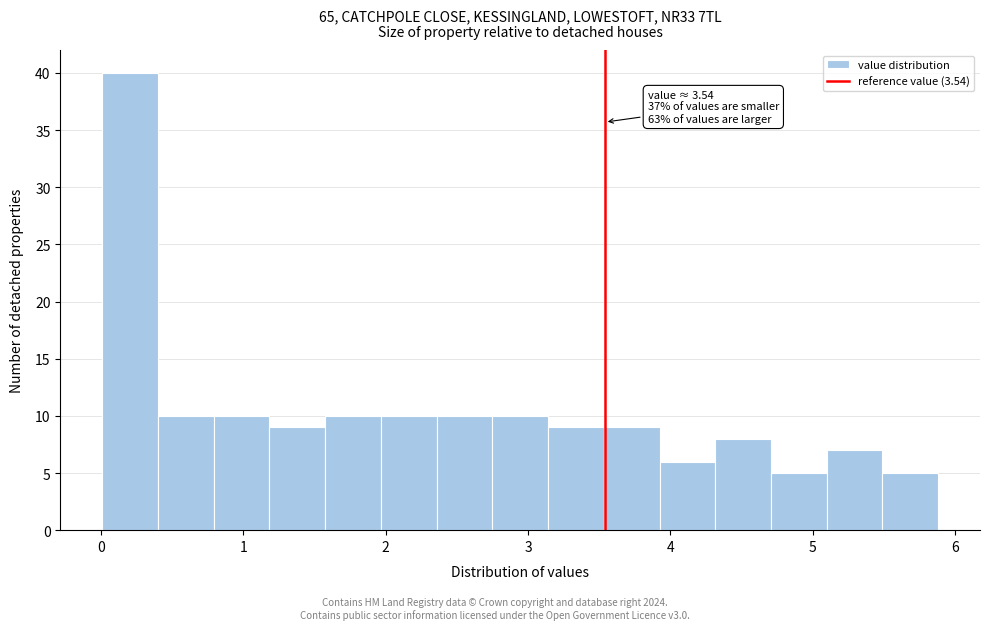

Around what value on the x-axis is the tallest bar? Give the approximate position of its centre, as read against the axis.

0.2